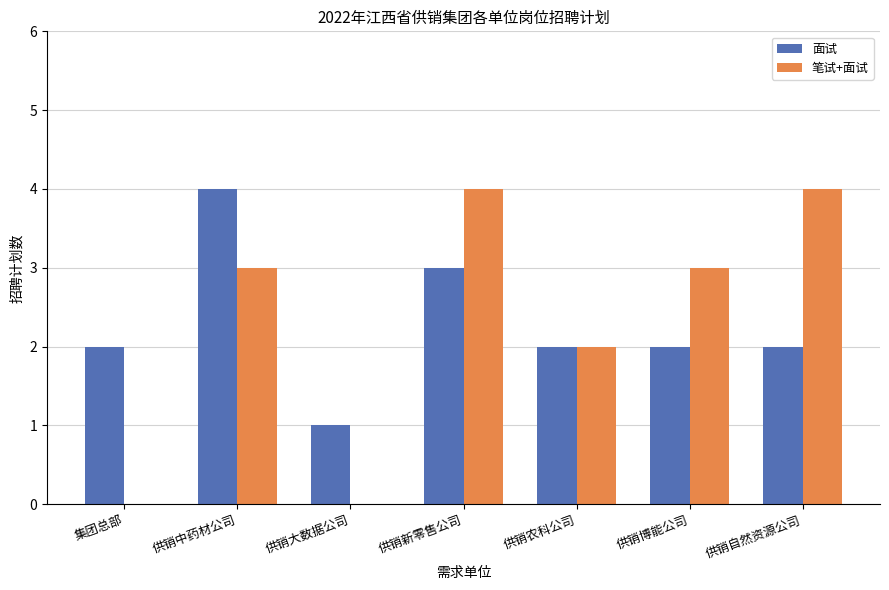

Reading right to left, what are all the values shown in this chart?

面试: 2	2	2	3	1	4	2
笔试+面试: 4	3	2	4	0	3	0